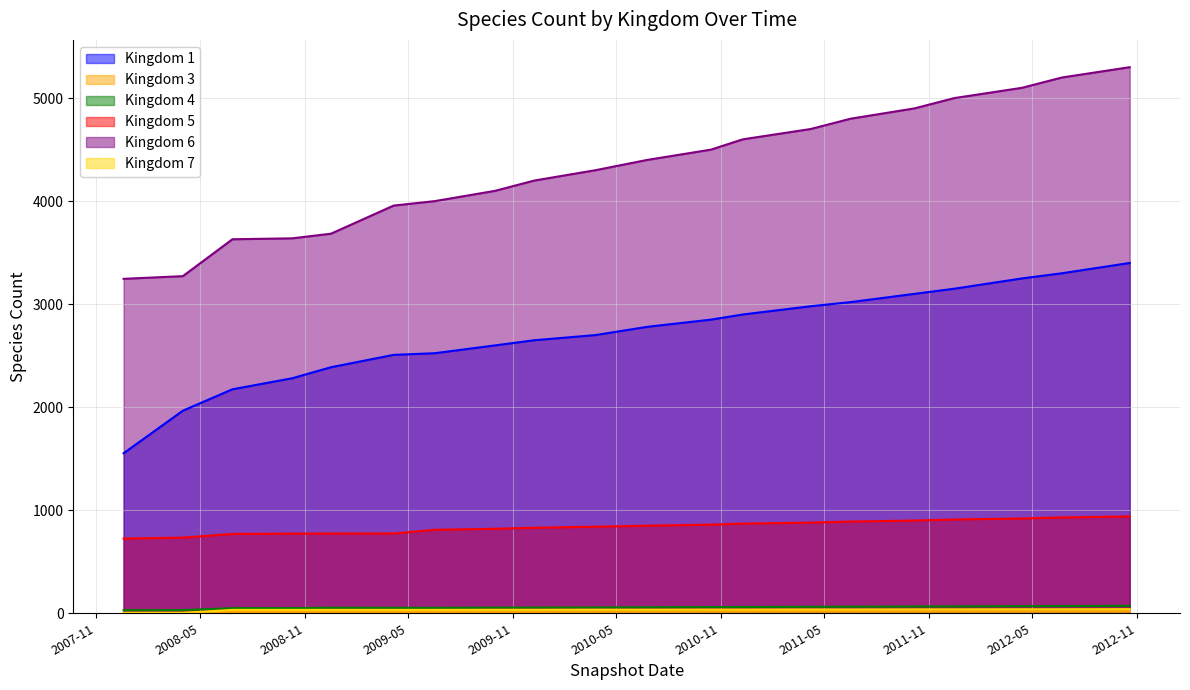

Which series has the largest total across all categories?

Kingdom 6